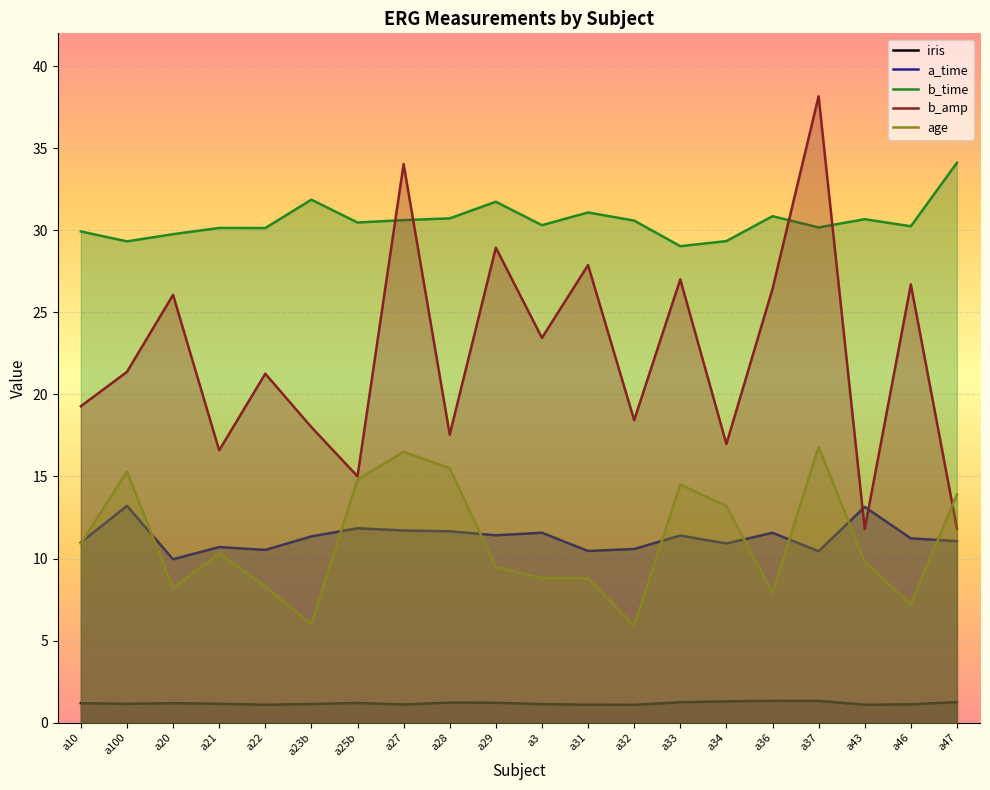

At which label does age first exceed 10?

a10